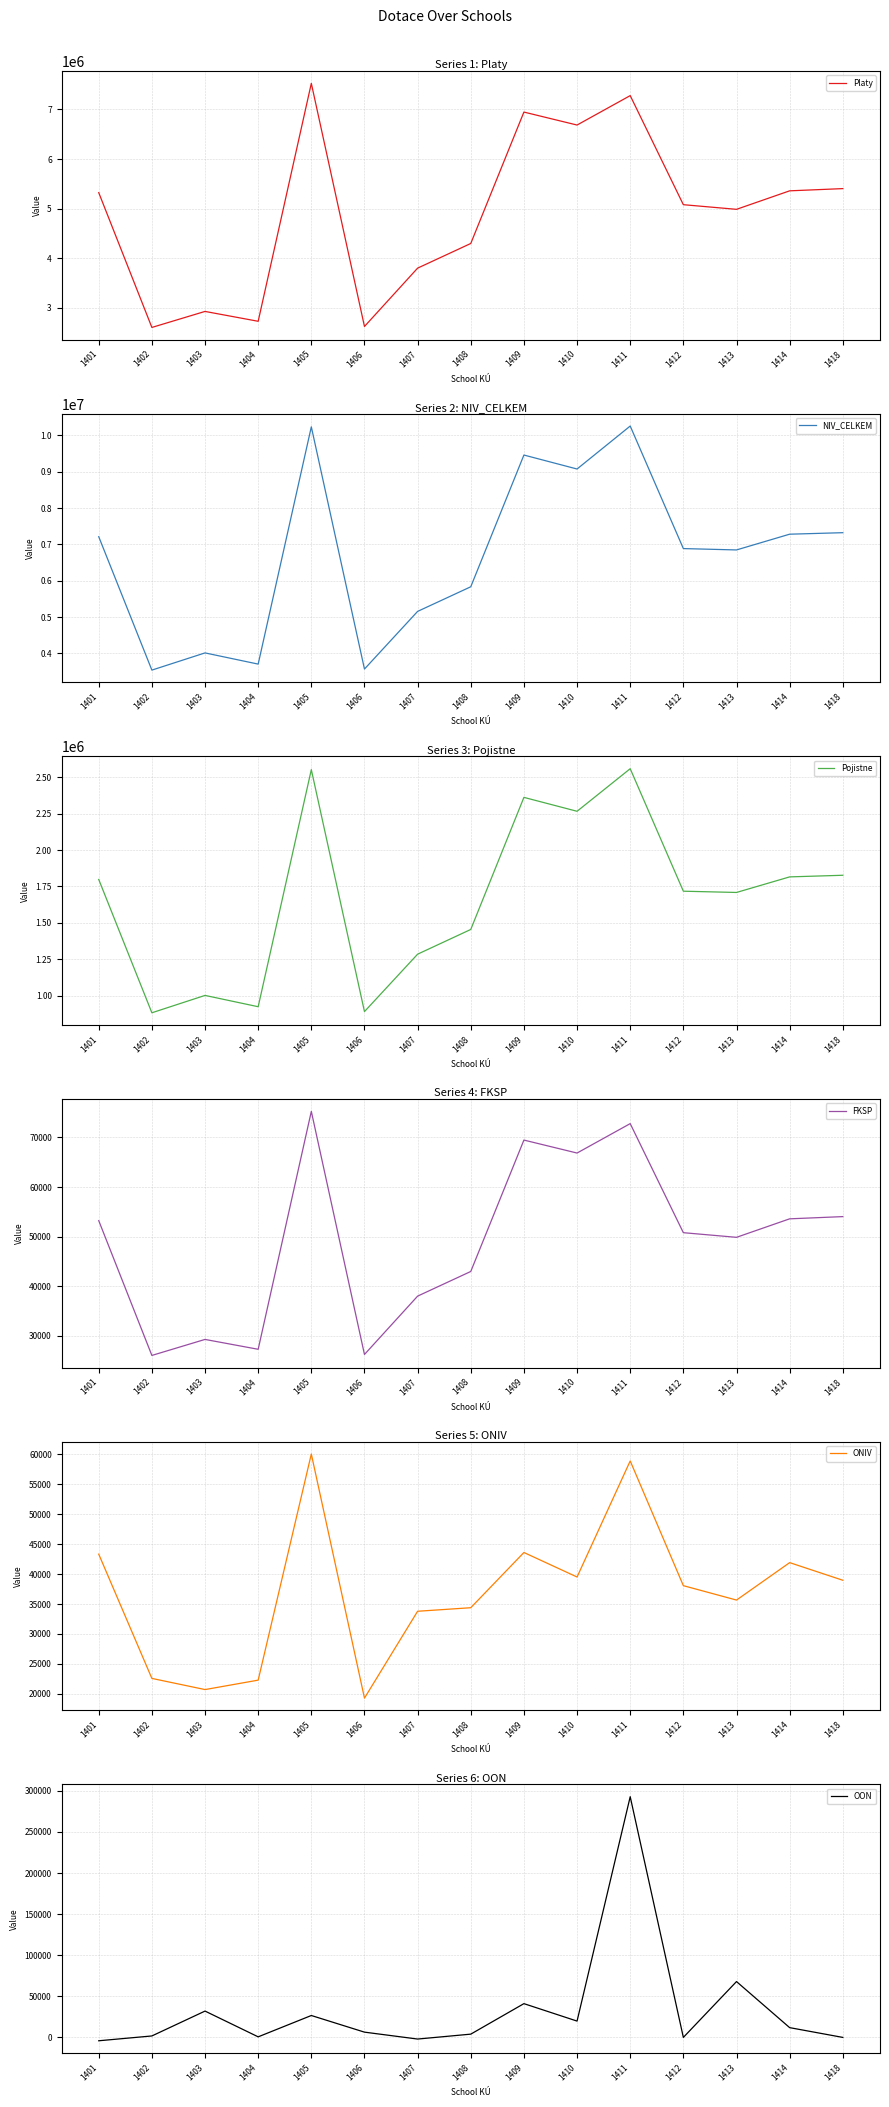

At which label does OON reach its peak?

1411